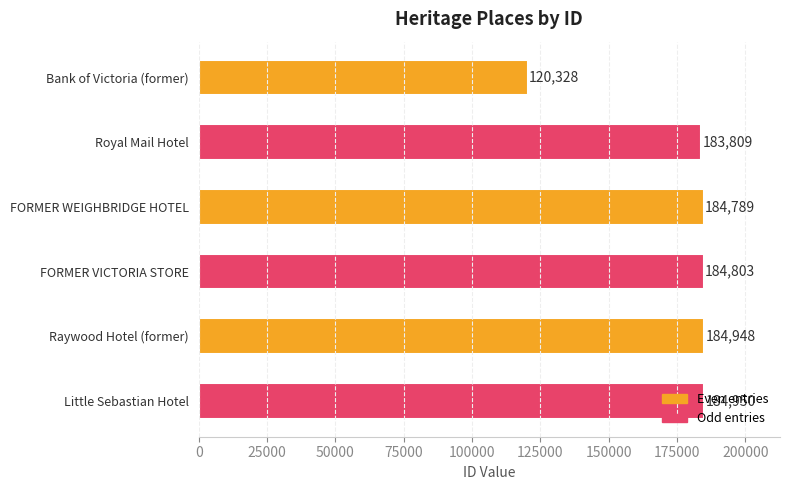

Does the chart contain stacked bars?

No